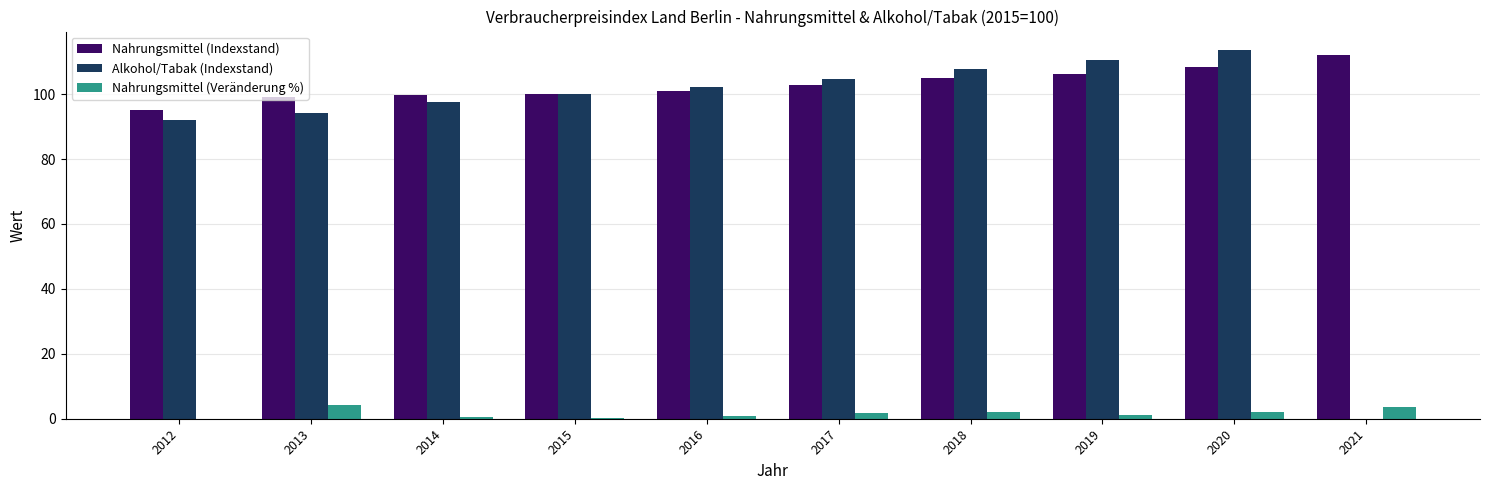

What is the total value across all series at 2018?

214.7